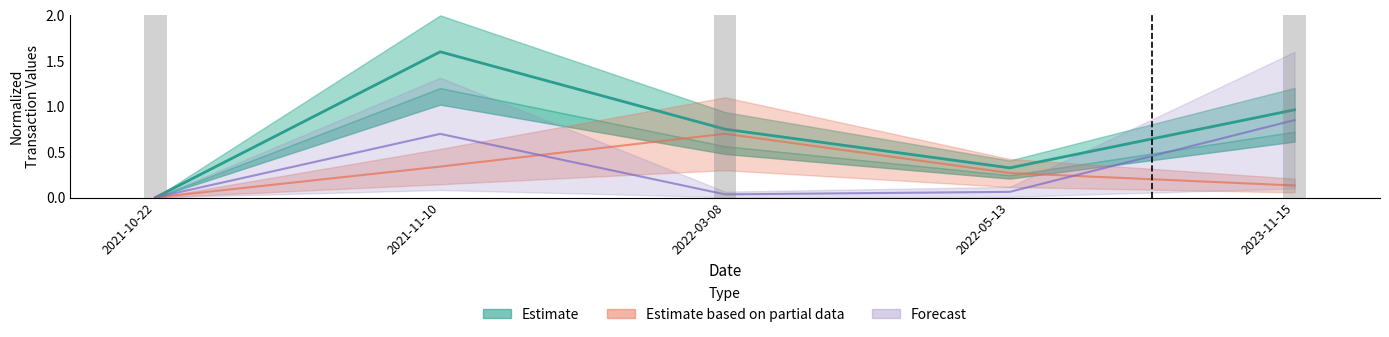

At which label does Estimate reach its minimum?

2021-10-22